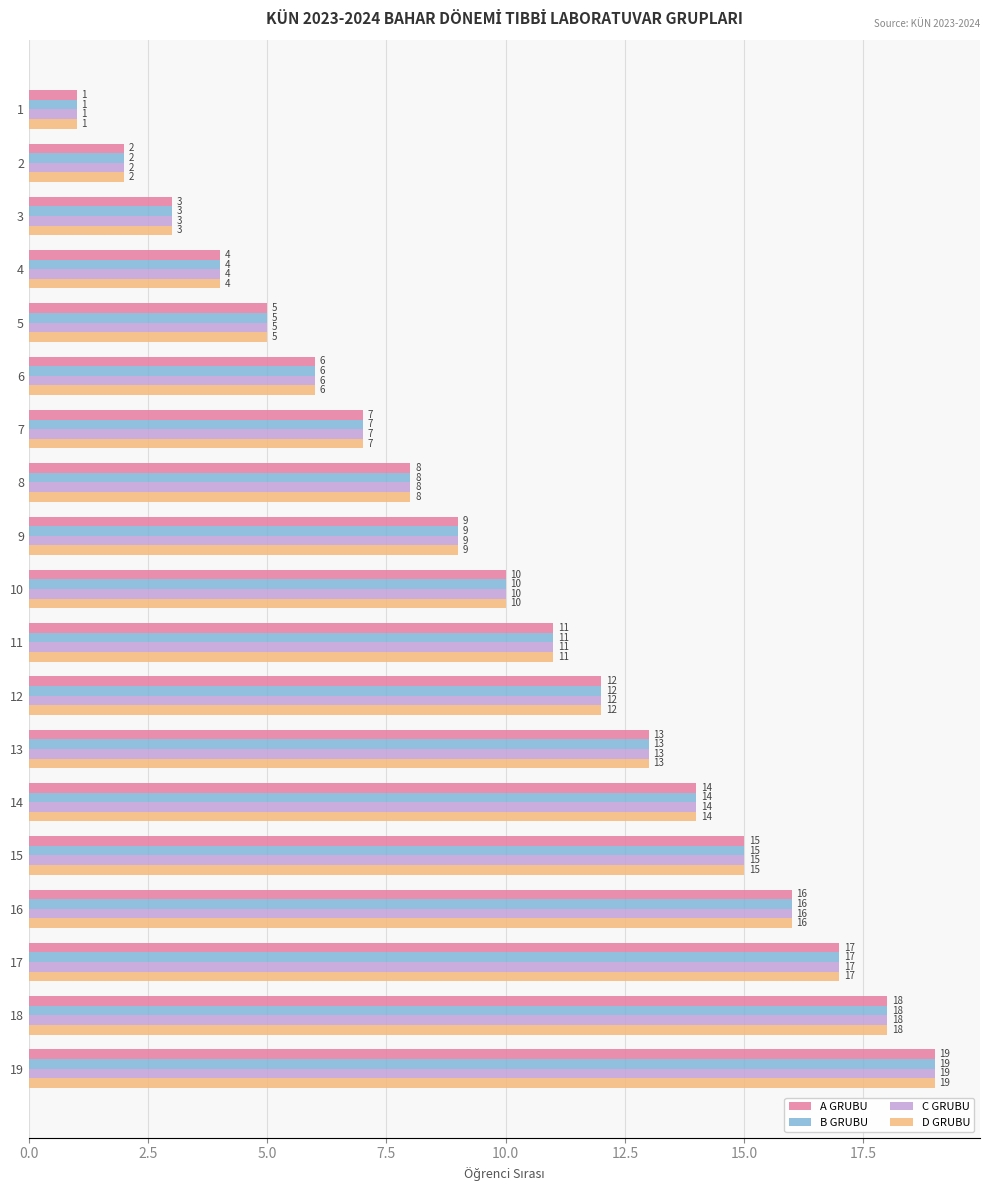

What is the difference between the D GRUBU values at 15 and 13?

2